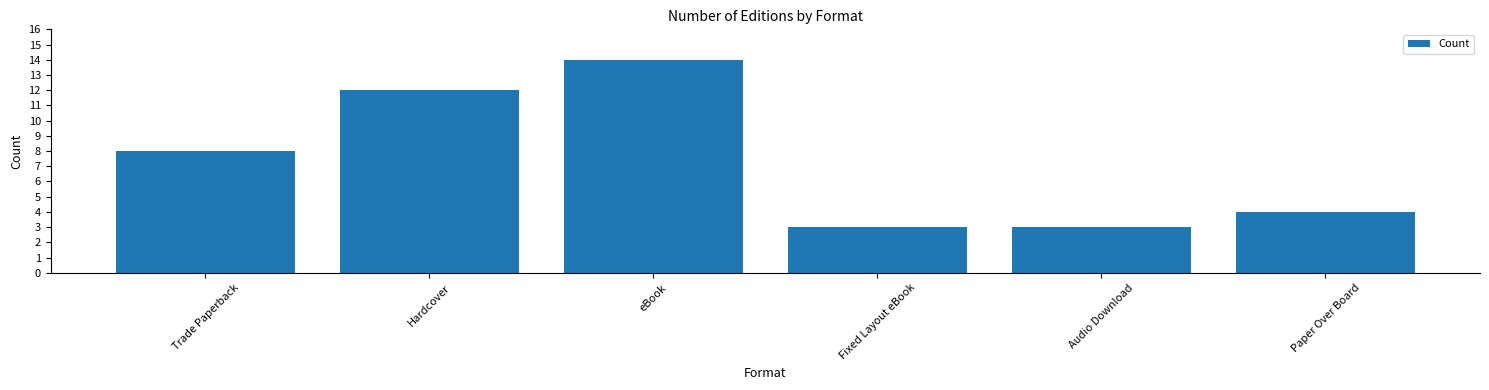

The chart shows a value of 22 at eBook. True or false?

False